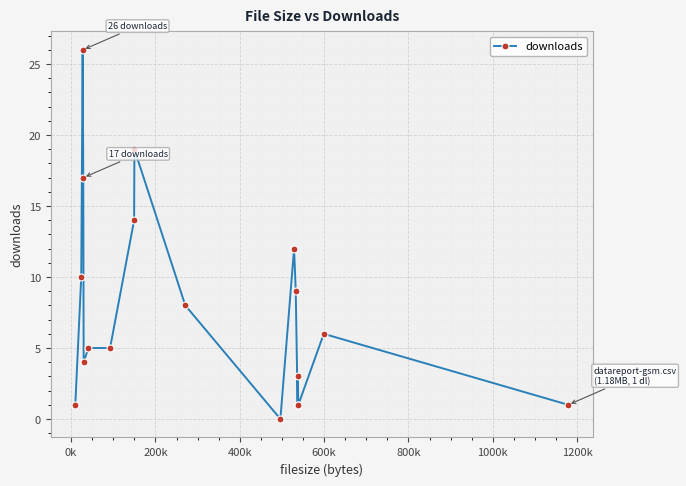

What is the maximum value shown in the chart?

26